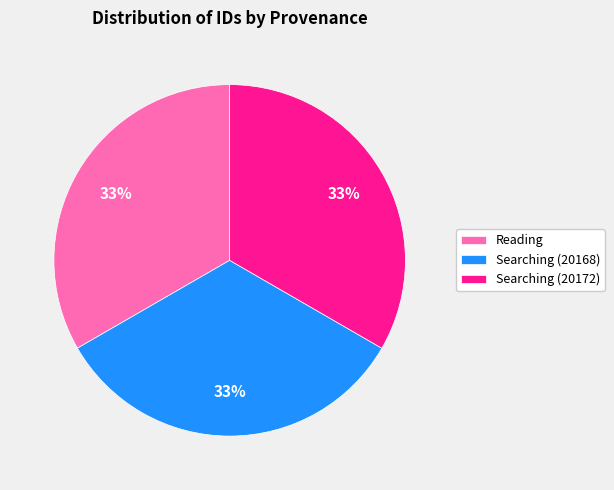

Does Reading account for over 50% of the chart?

No